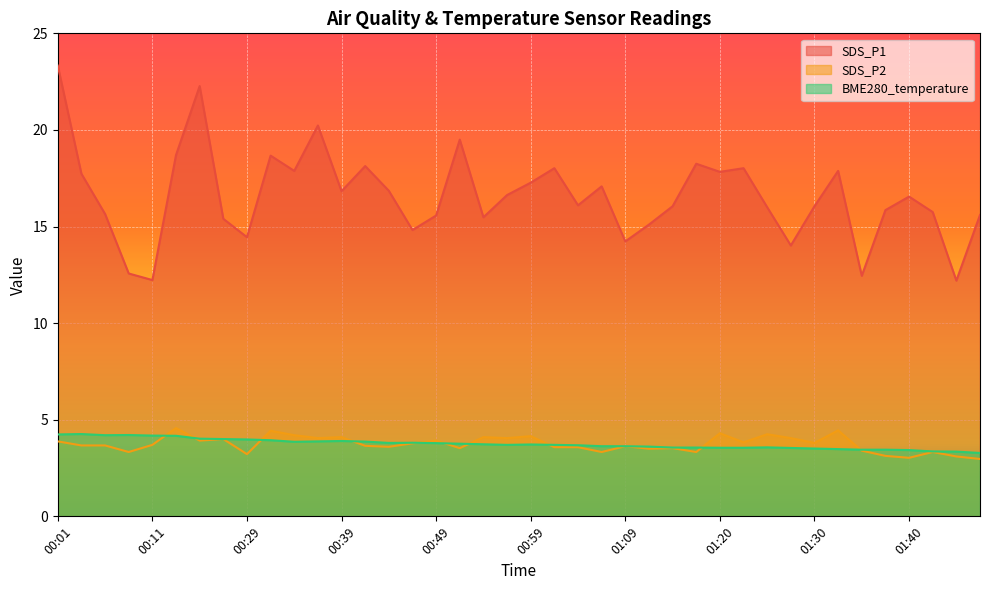

At which label does BME280_temperature reach its minimum?

01:48